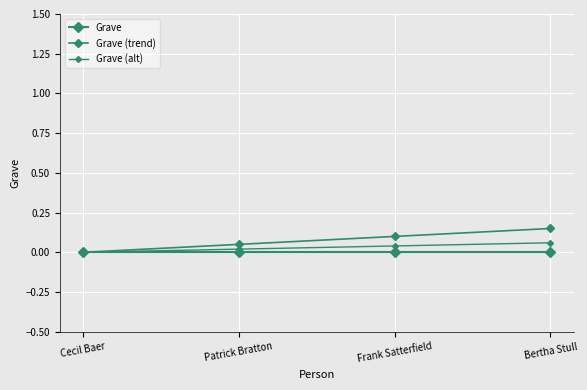

Does the chart display data point markers on the line(s)?

Yes